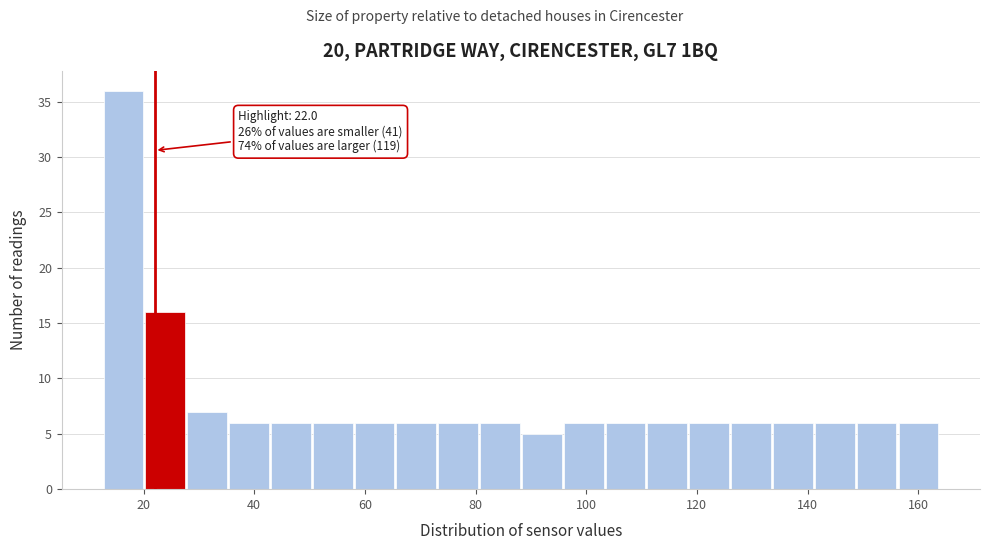

Read against the x-axis, roughly where is the centre of the tallest bar?

16